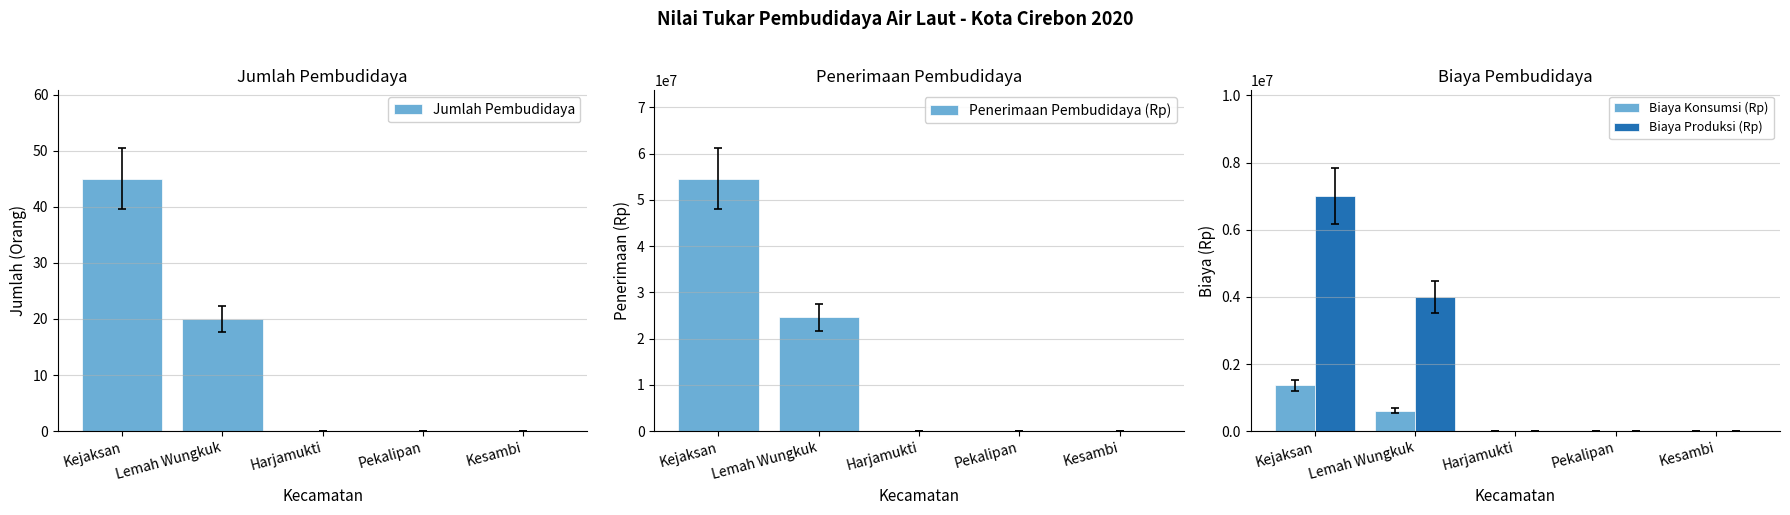

What is the highest value of the Biaya Produksi (Rp) series?

7000000